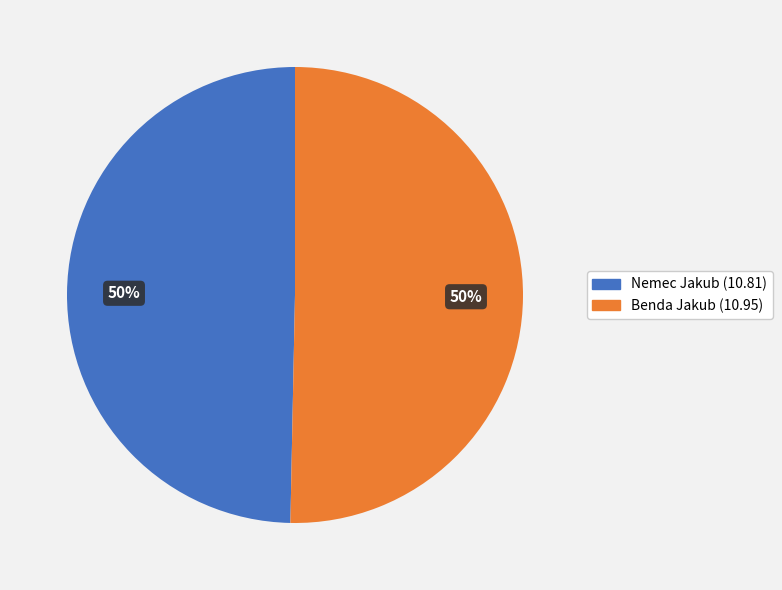

To the nearest percent, what is the combined percentage of Nemec Jakub and Benda Jakub?

100%